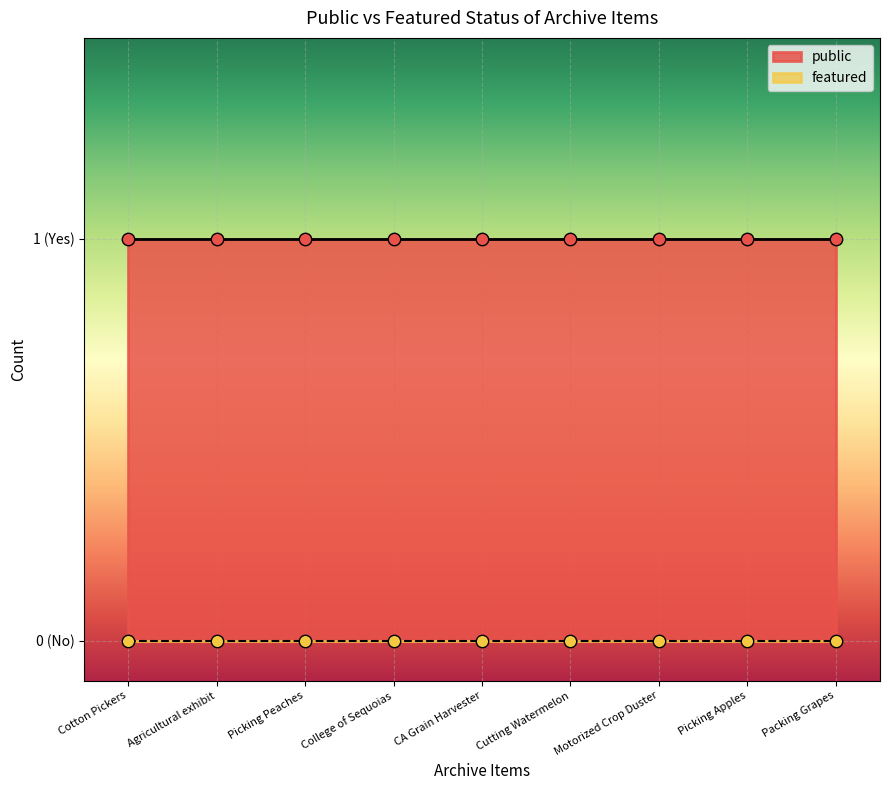

What are all the series names shown in the legend?

public, featured